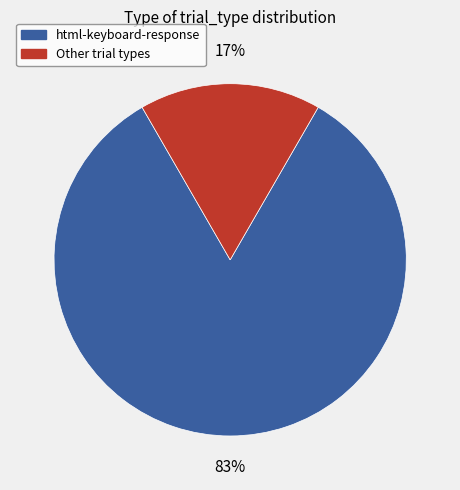

To the nearest percent, what is the average slice percentage?

50%